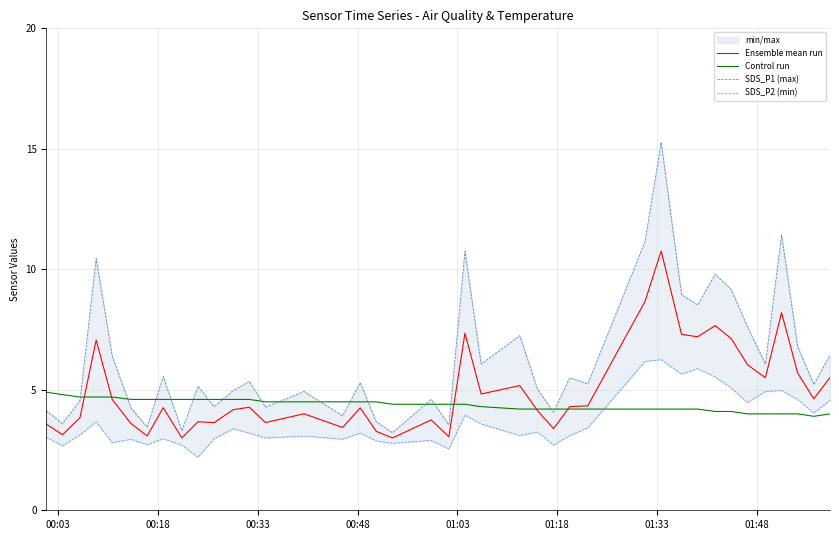

What is the value of the Ensemble mean run point at the 14th from the left?

3.6